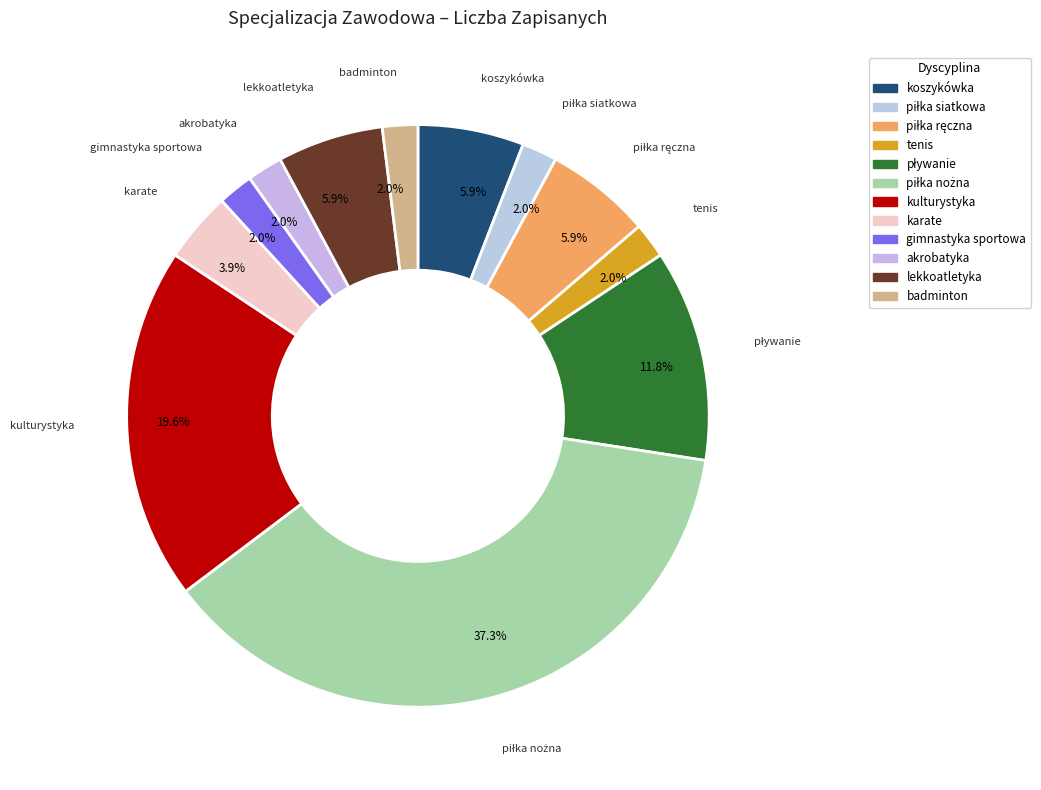

Does any single category account for the majority?

No